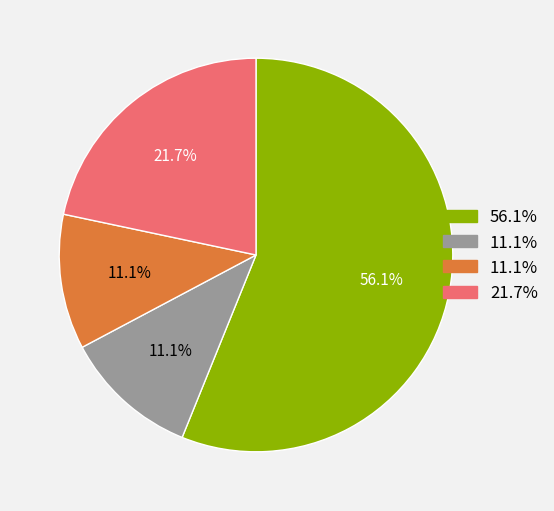

Does any single category account for the majority?

Yes